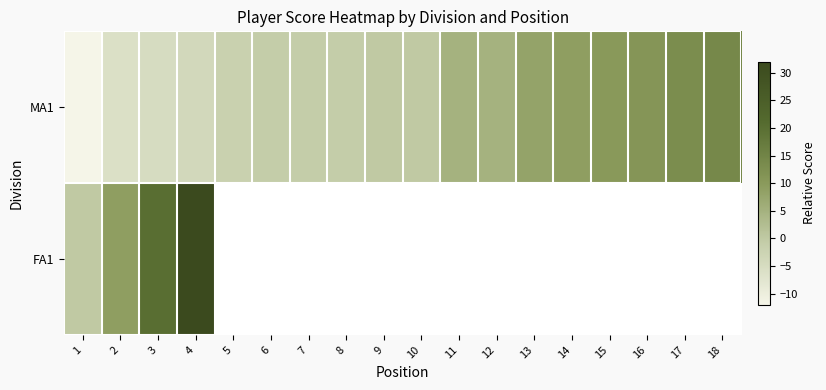

The value of FA1 at 4 is 8.7. True or false?

False